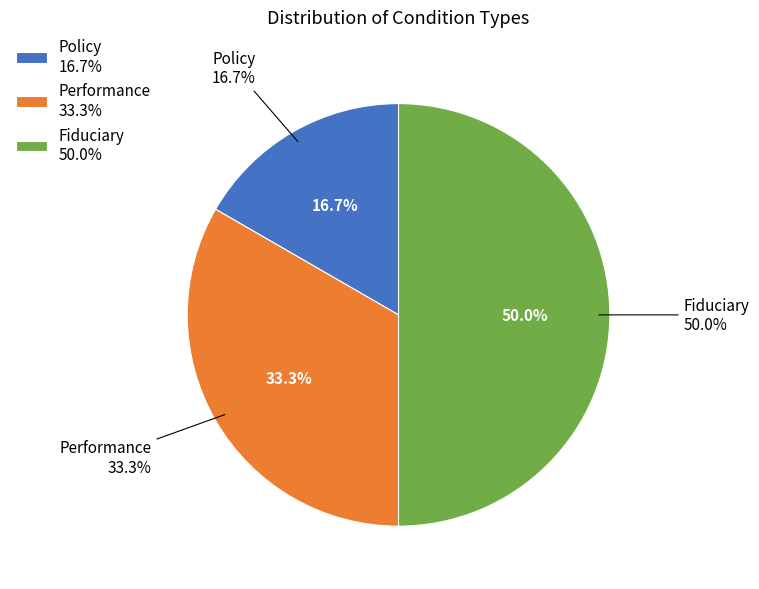

To the nearest percent, what portion does Policy represent?

17%